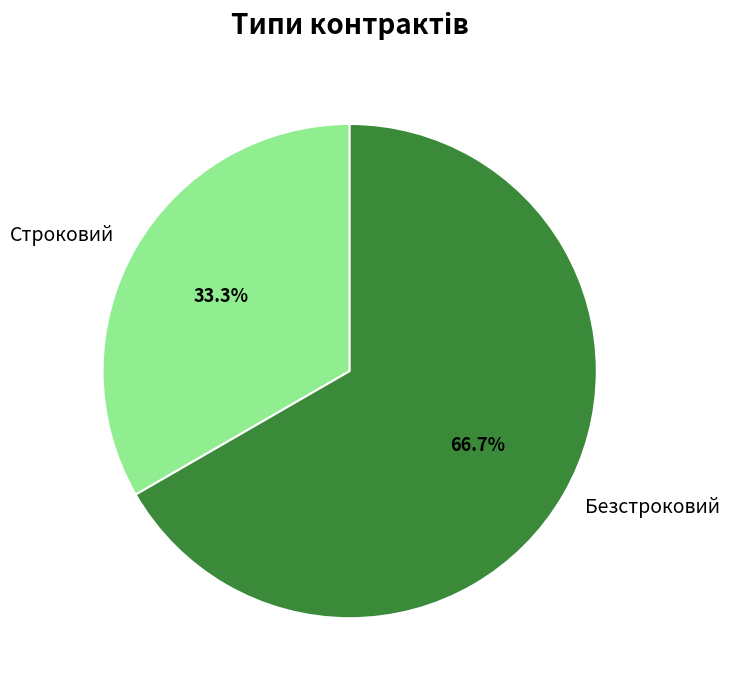

What percentage is the Строковий slice, to the nearest percent?

33%